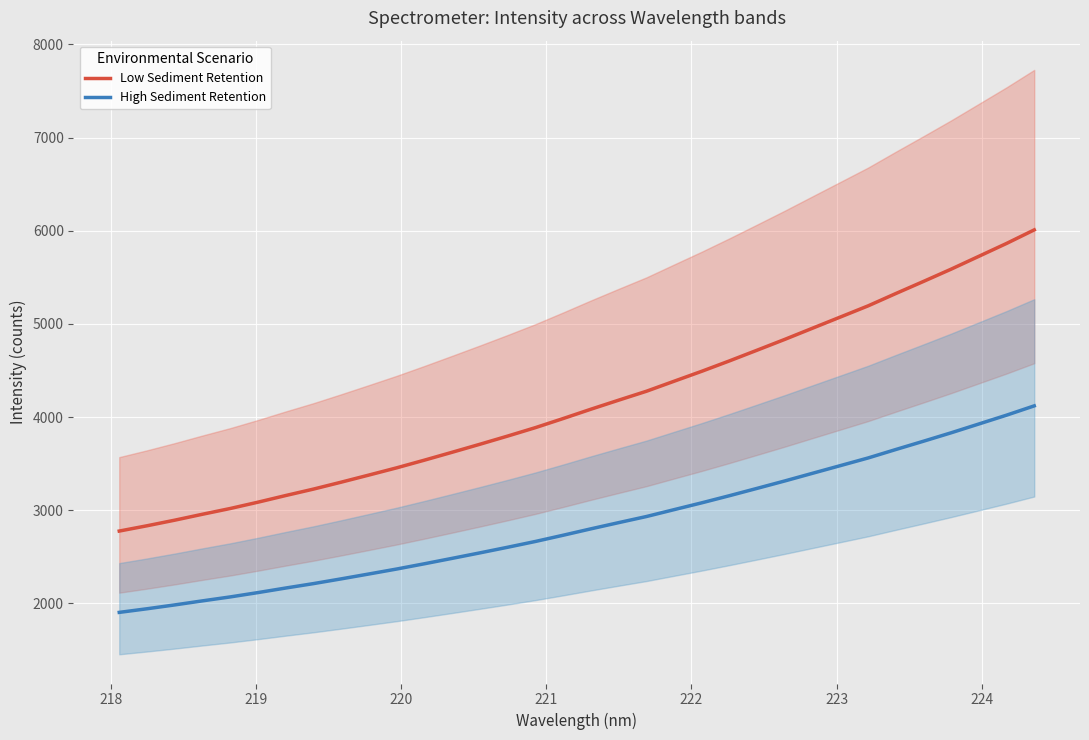

Count the number of categories in the chart.

34